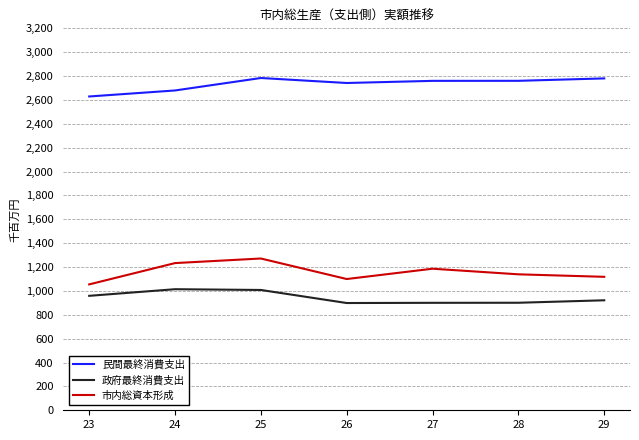

How many interior local valleys does the 民間最終消費支出 series have?

1